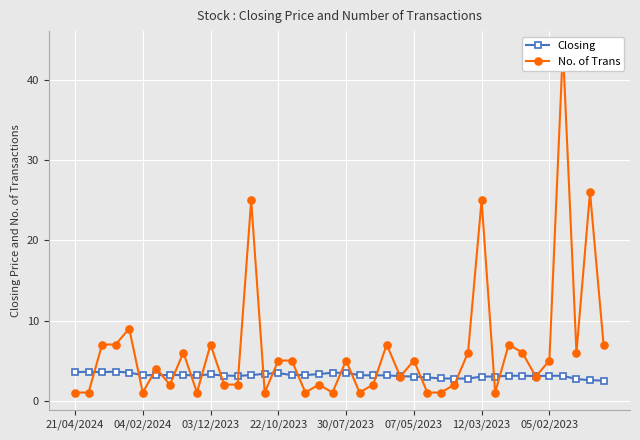

What is the greatest value displayed?

44.0